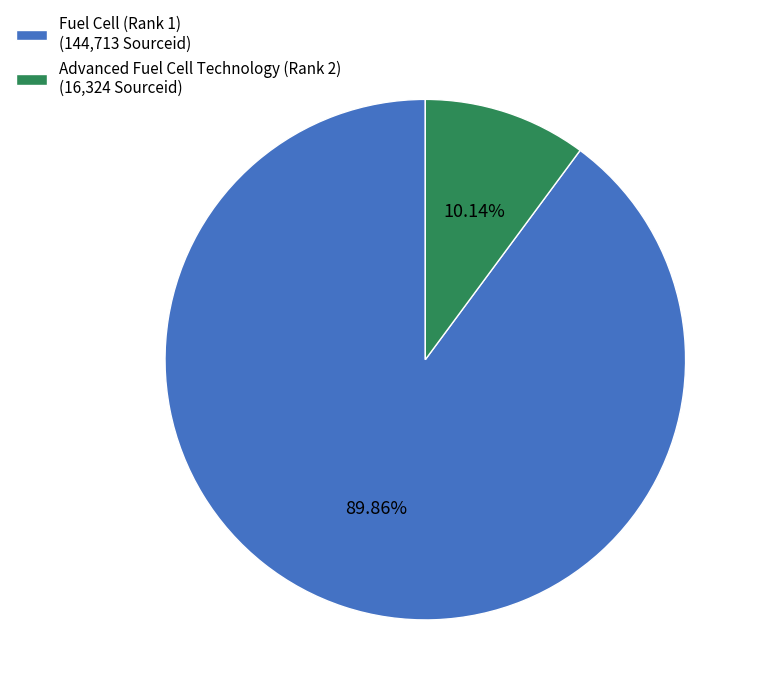

To the nearest percent, what percentage of the pie is Advanced Fuel Cell Technology (Rank 2)?

10%